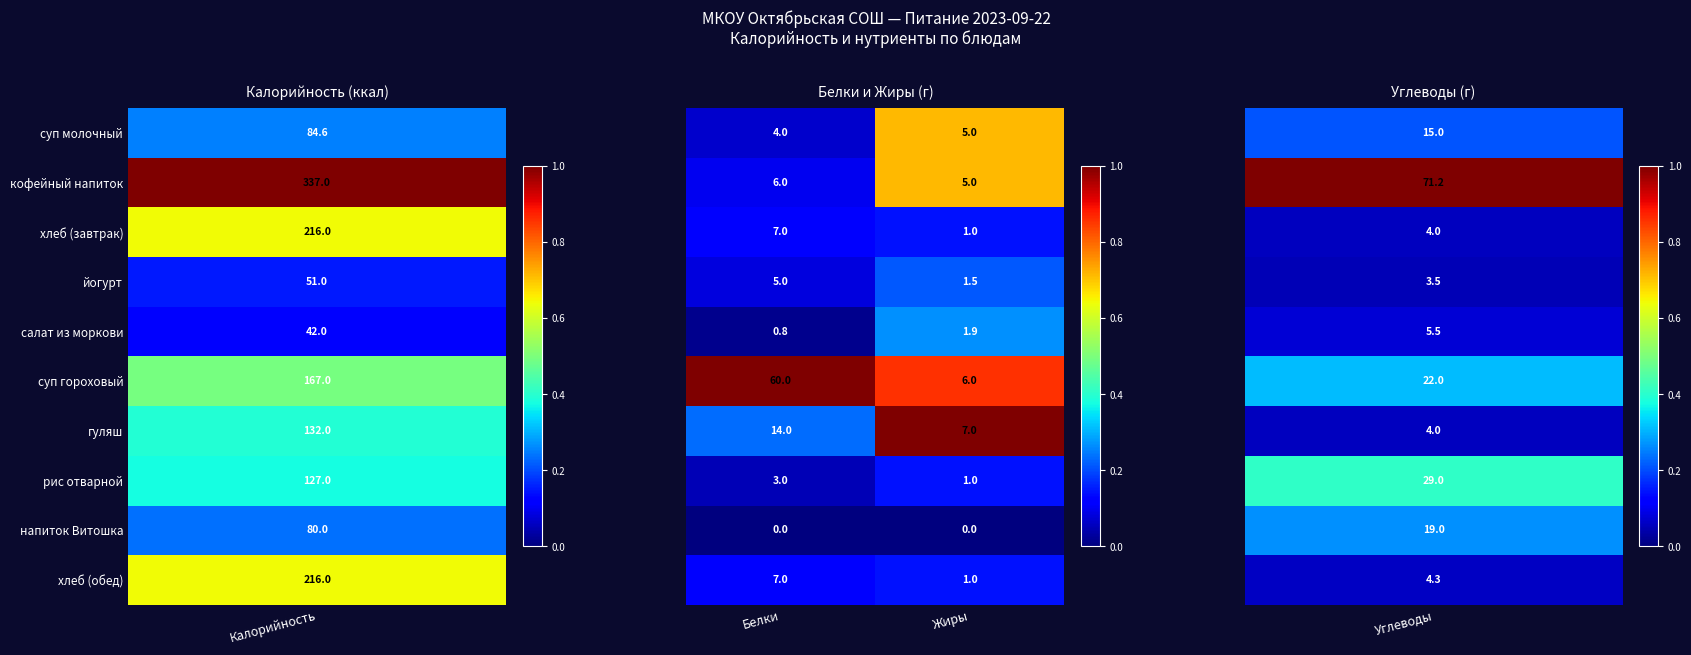

What is the greatest value displayed?

60.0